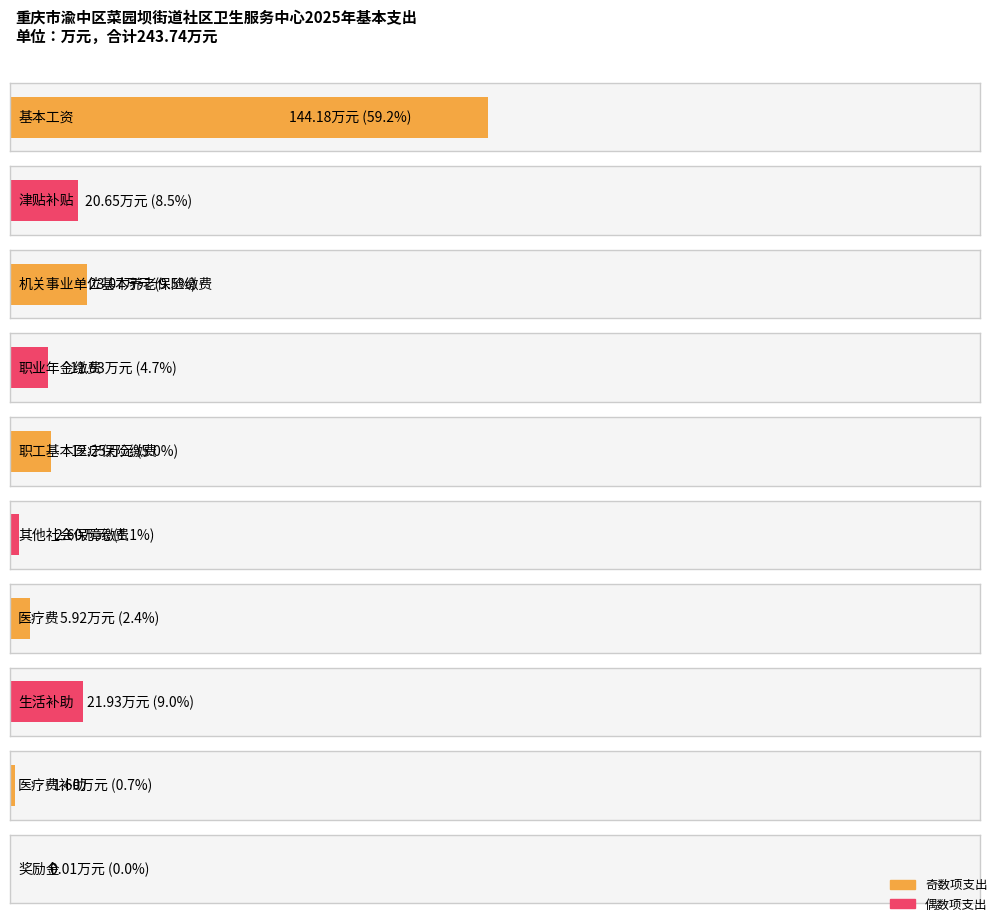

At which label is the value closest to 72?

机关事业单位基本养老保险缴费